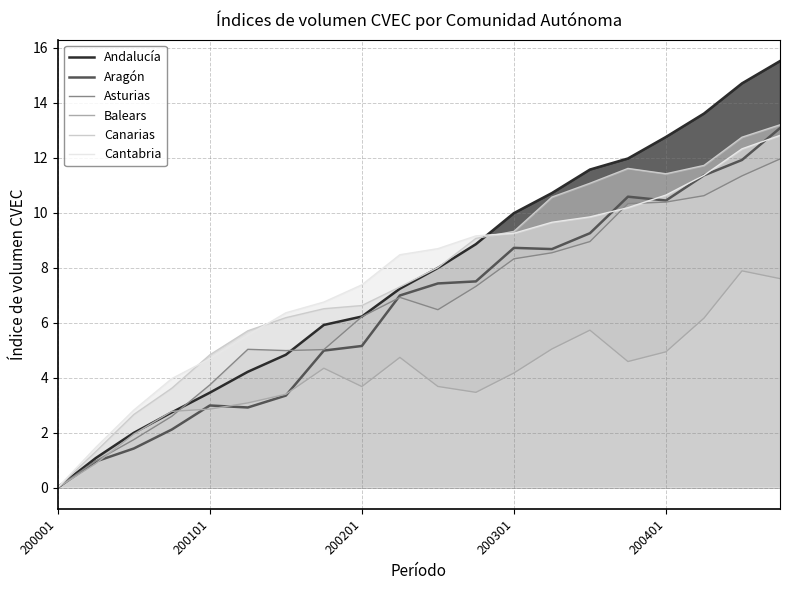

What is the spread (max minus min) of values at 200401?

7.8